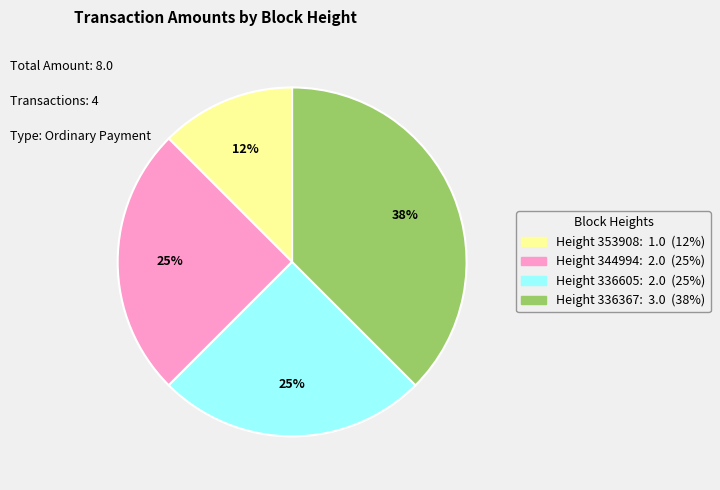

To the nearest percent, what is the average slice percentage?

25%